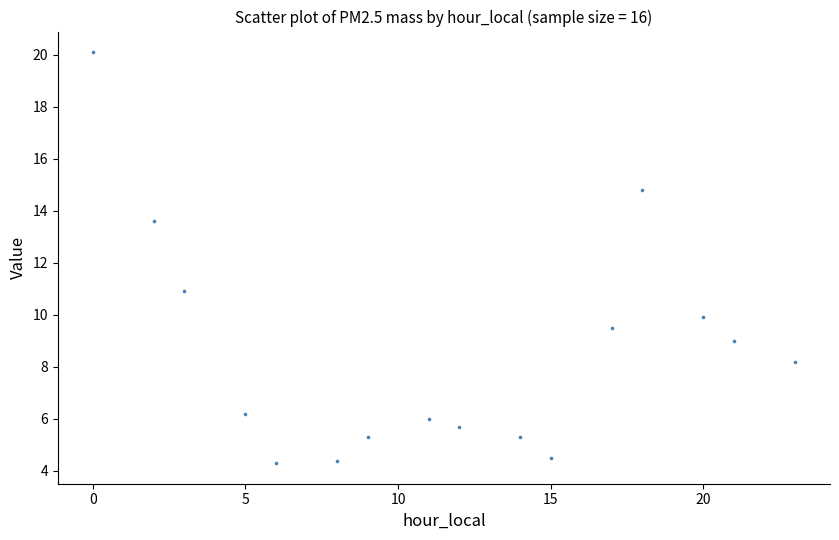

What Y value in the scatter plot is closest to 12?

10.9